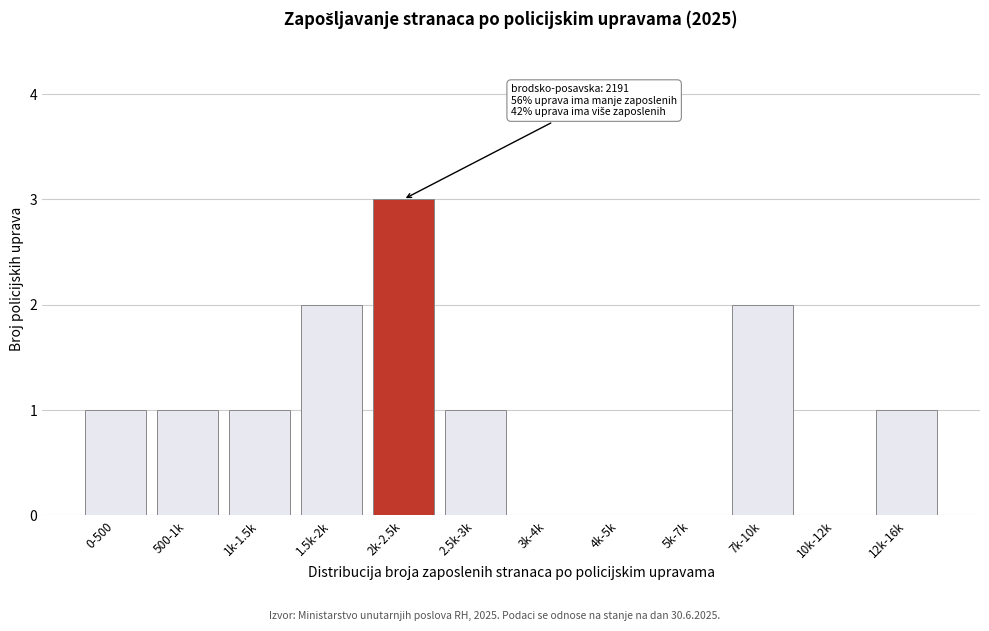

Reading left to right, list all the values displayed in this chart.

0-500=1	500-1k=1	1k-1.5k=1	1.5k-2k=2	2k-2.5k=3	2.5k-3k=1	3k-4k=0	4k-5k=0	5k-7k=0	7k-10k=2	10k-12k=0	12k-16k=1